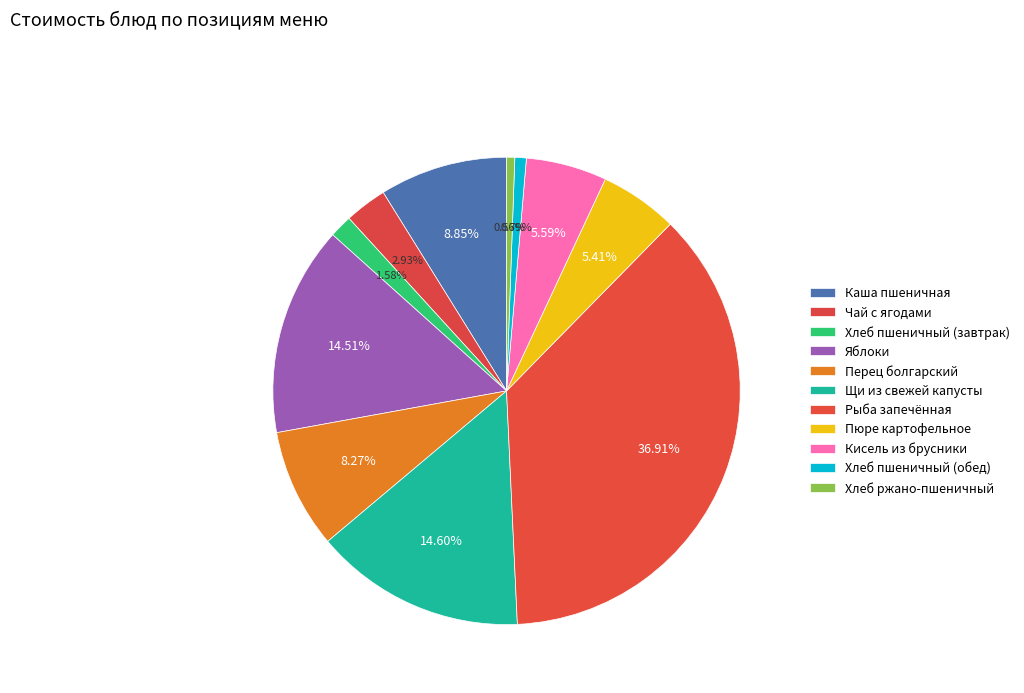

How many segments does this pie chart have?

11